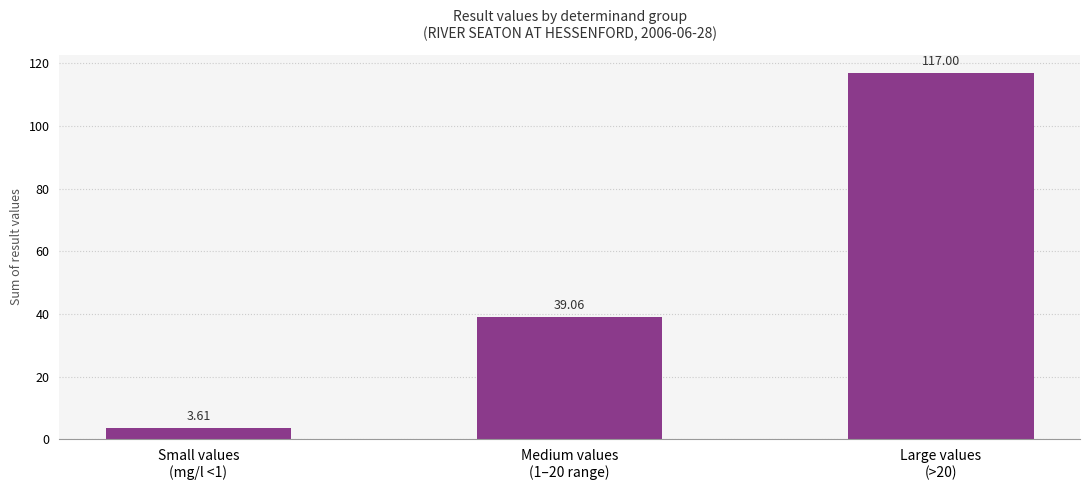

What is the sum of all values?

159.7